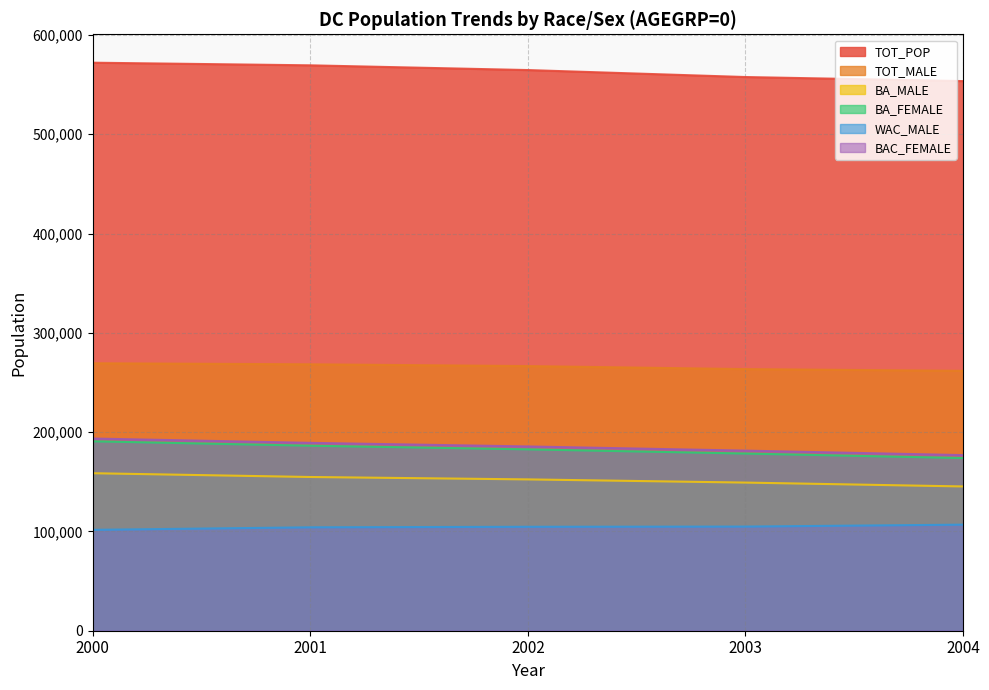

Rank the series by their maximum value, from highest to lowest.

TOT_POP, TOT_MALE, BAC_FEMALE, BA_FEMALE, BA_MALE, WAC_MALE